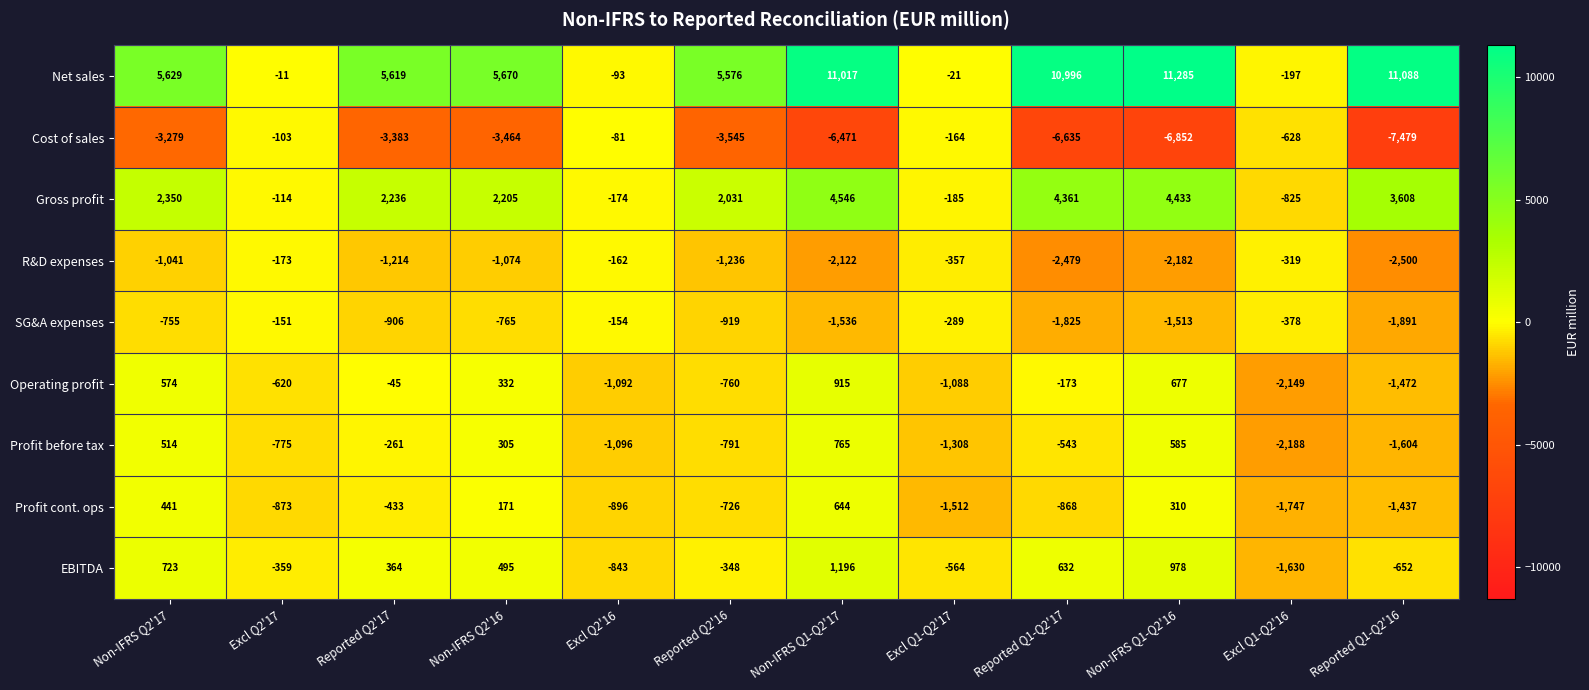

Rank the series by their maximum value, from highest to lowest.

Net sales, Gross profit, EBITDA, Operating profit, Profit before tax, Profit cont. ops, Cost of sales, SG&A expenses, R&D expenses